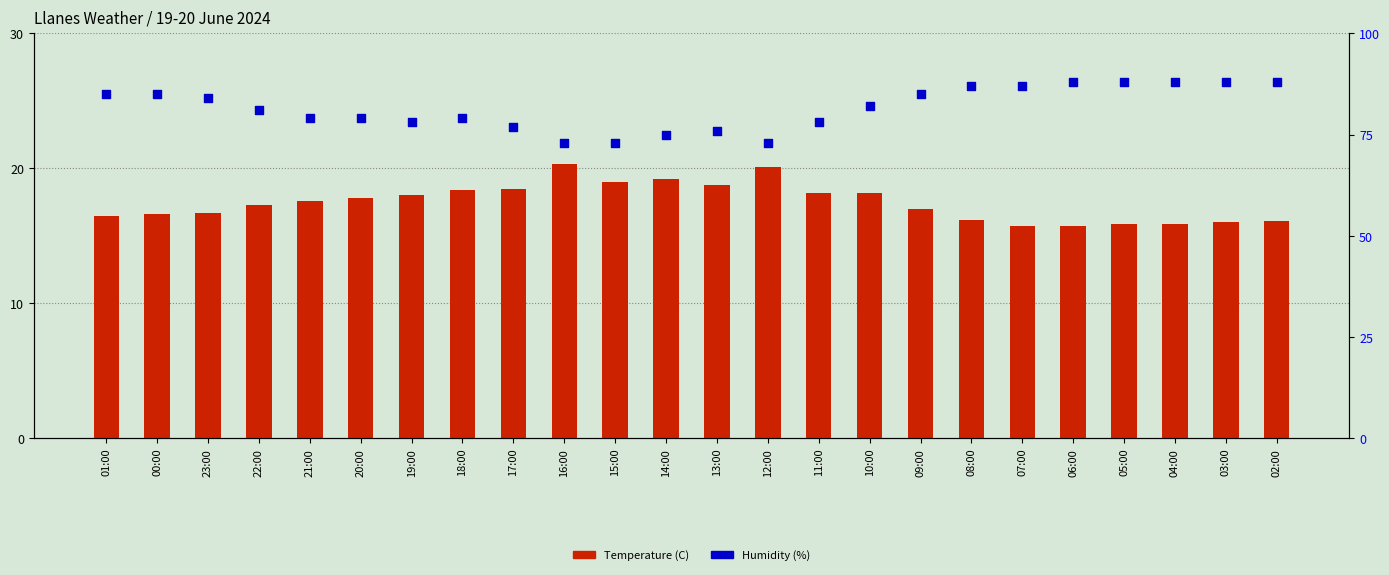

Which series contains the highest Y value?

Humidity (%)